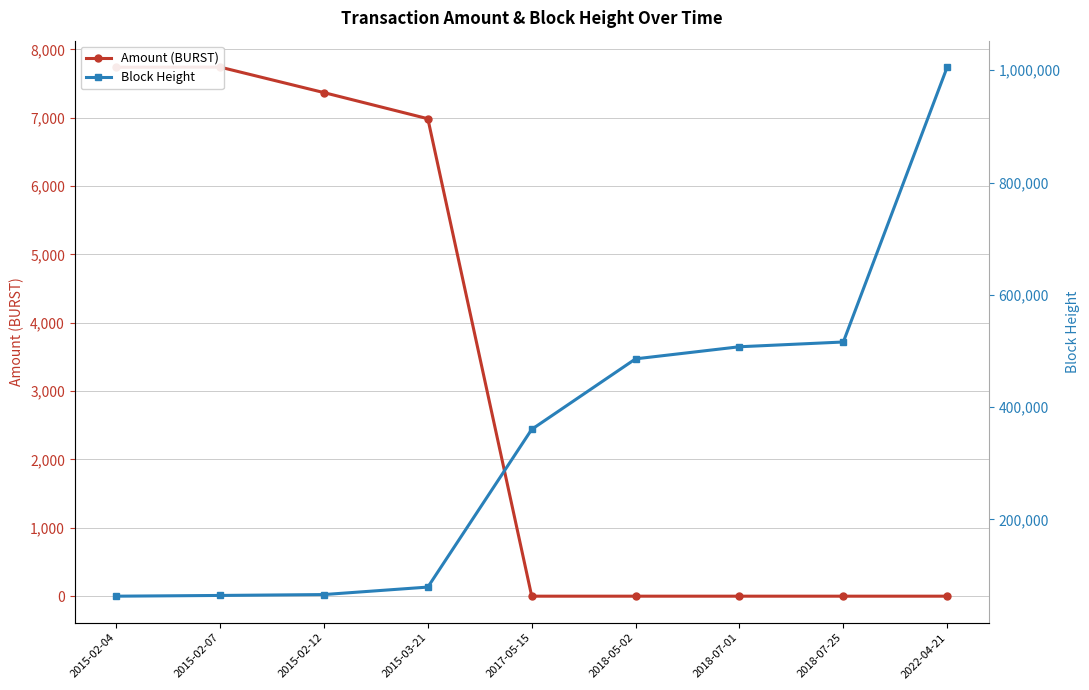

Reading right to left, transcribe all the data shown in this chart.

Amount (BURST): 2022-04-21=0.0	2018-07-25=0.0	2018-07-01=0.0	2018-05-02=0.0	2017-05-15=0.0	2015-03-21=6986.0	2015-02-12=7368.0	2015-02-07=7741.0	2015-02-04=7739.0
Block Height: 2022-04-21=1005560.0	2018-07-25=515926.0	2018-07-01=507459.0	2018-05-02=485926.0	2017-05-15=360315.0	2015-03-21=79387.0	2015-02-12=66066.0	2015-02-07=64482.0	2015-02-04=63167.0